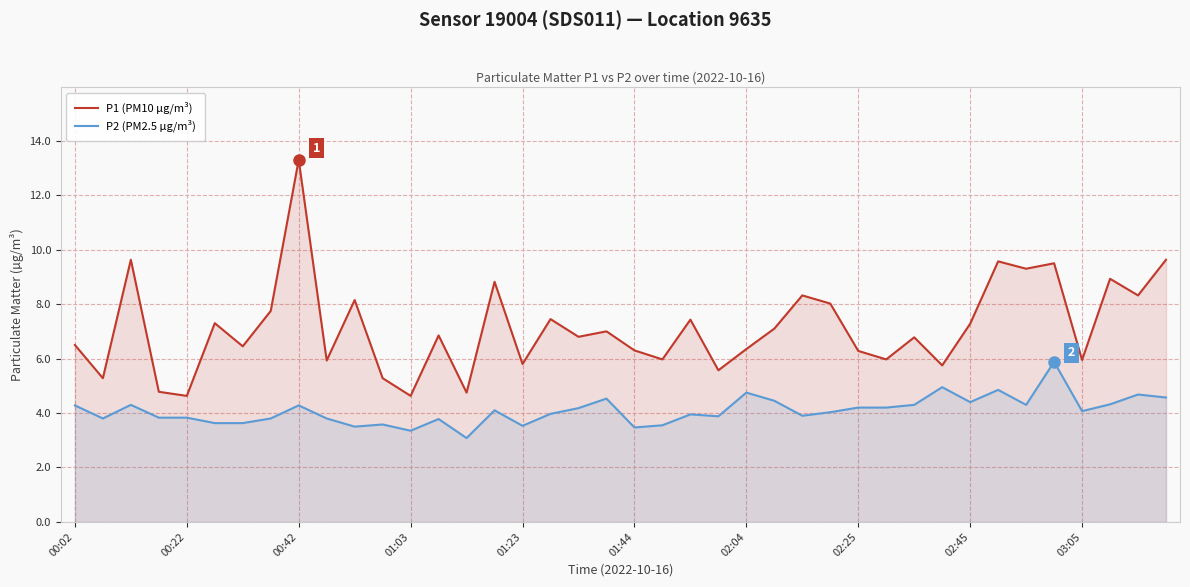

What position from the left is 10?

11